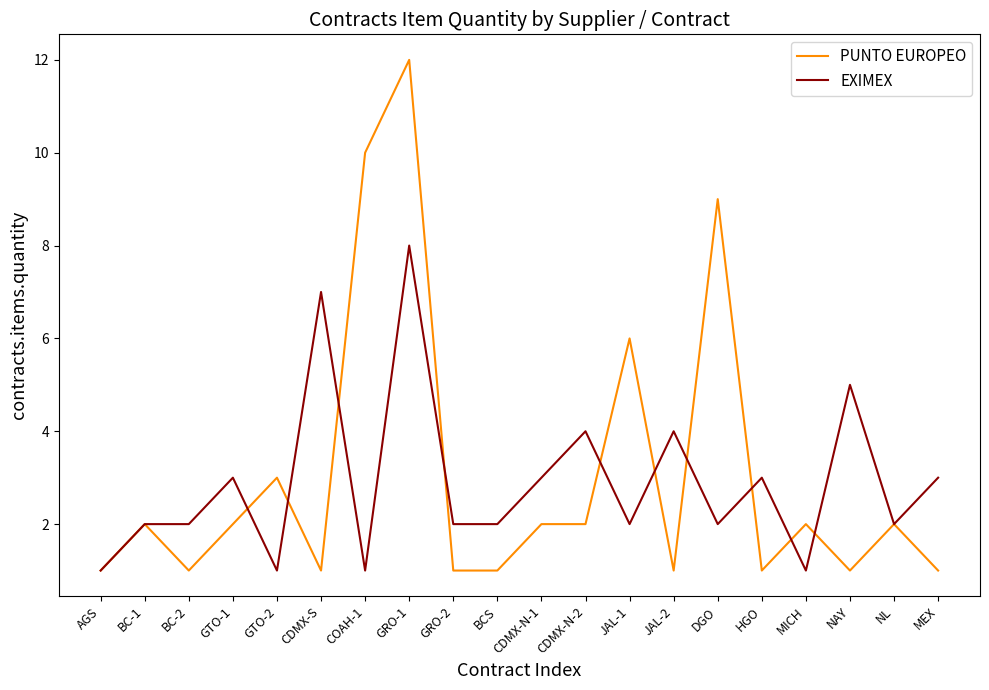

Which category has the highest value in the PUNTO EUROPEO series?

GRO-1